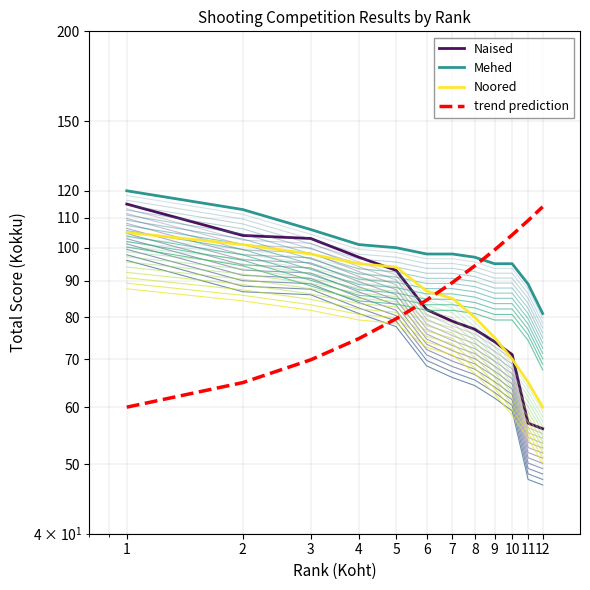

How many series are shown in this chart?

4